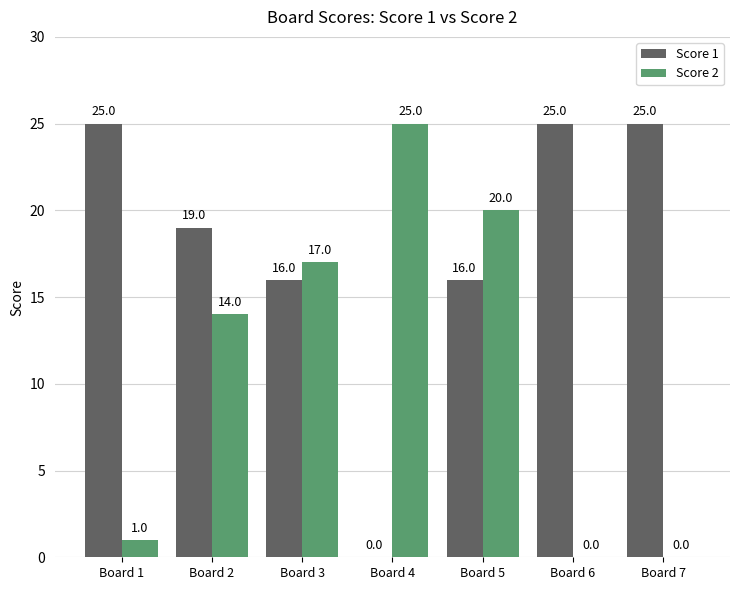

What value does the Score 2 series have at Board 2?

14